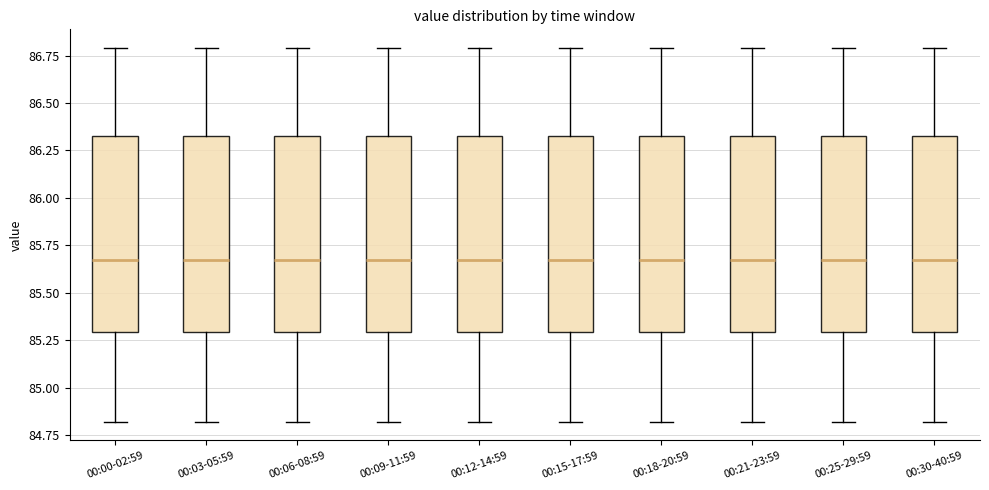

Where is the lower edge of the box for 00:09-11:59 on the y-axis? The values are not printed on the chart, so give them approximately, as read against the axis.

85.30